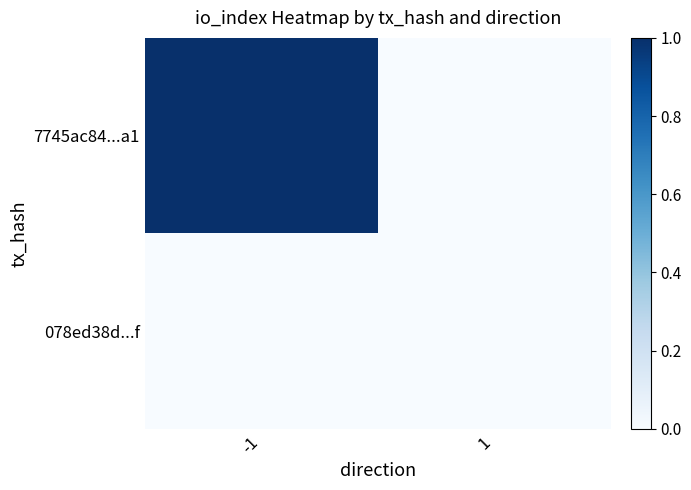

Rank the series by their average value, from lowest to highest.

078ed38d...f, 7745ac84...a1